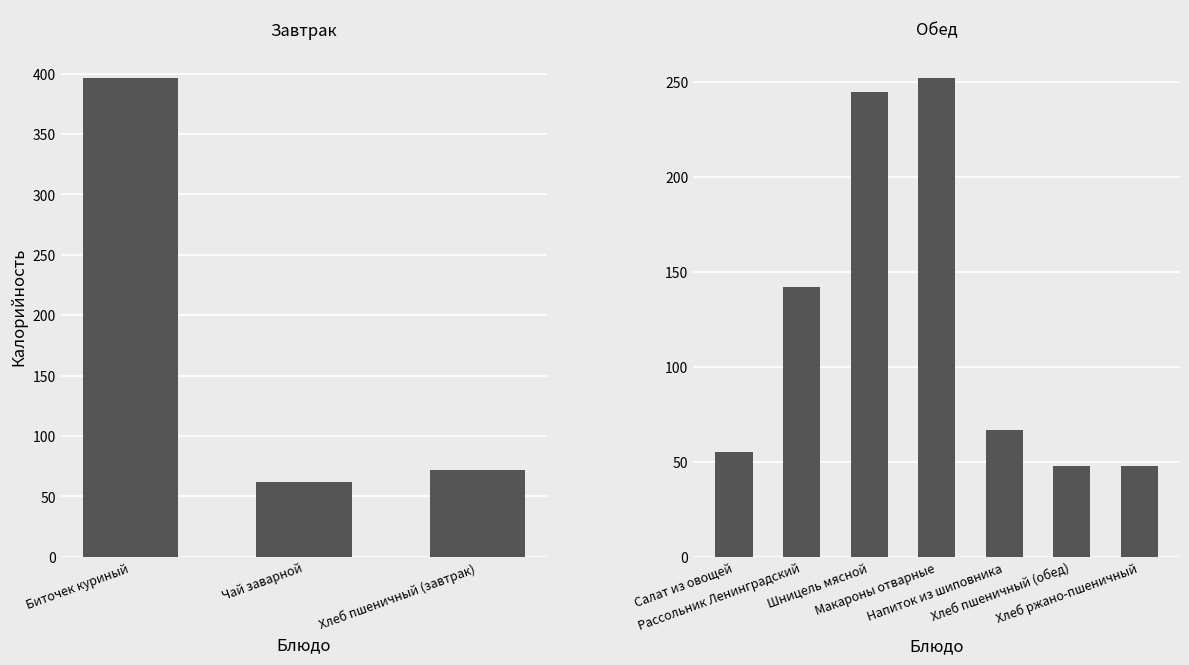

Which category has the lowest value across all series?

Хлеб пшеничный (обед)